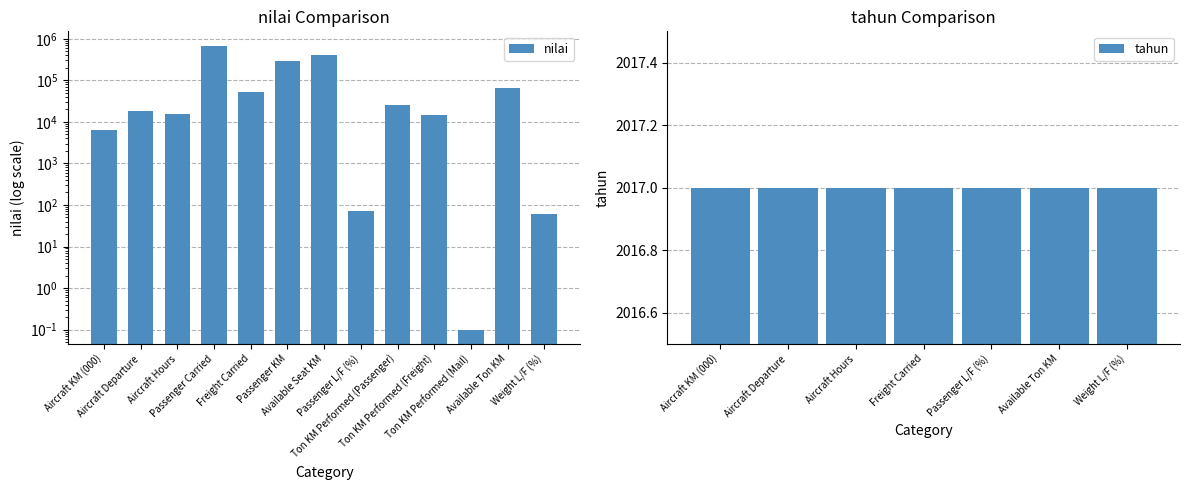

Reading left to right, list all the values displayed in this chart.

Aircraft KM (000)=6417.0	Aircraft Departure=18507.0	Aircraft Hours=15317.0	Passenger Carried=686641.0	Freight Carried=51061.0	Passenger KM=295450.0	Available Seat KM=409866.0	Passenger L/F (%)=72.0	Ton KM Performed (Passenger)=25897.0	Ton KM Performed (Freight)=14633.0	Ton KM Performed (Mail)=0.1	Available Ton KM=66288.0	Weight L/F (%)=61.0